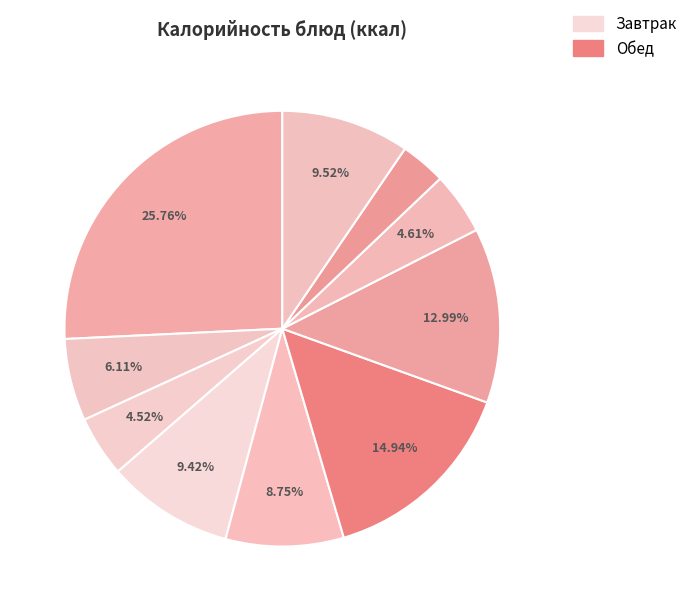

Does any single category account for the majority?

No